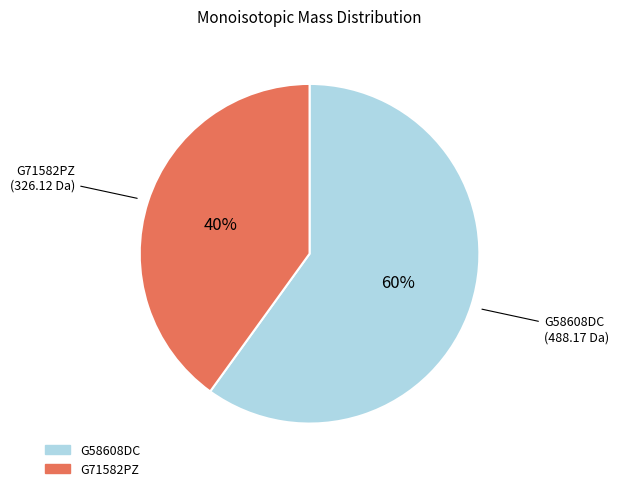

Does G71582PZ account for over 50% of the chart?

No